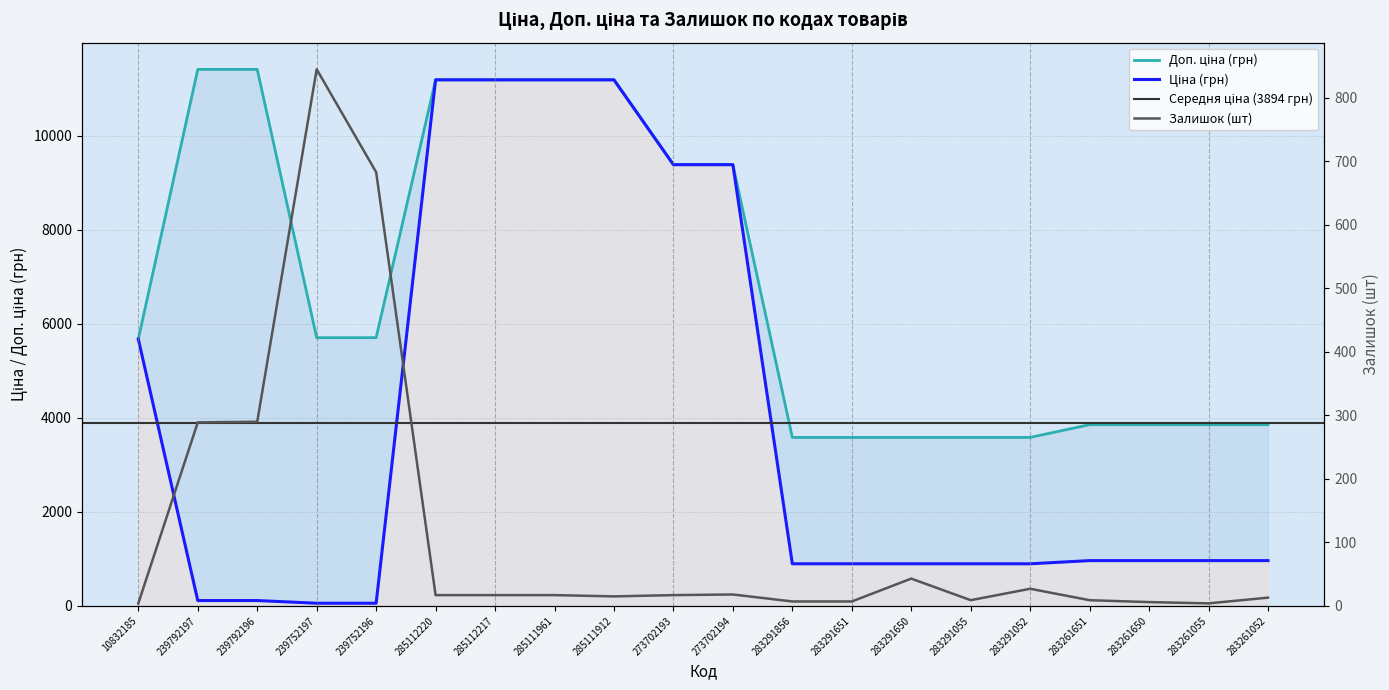

True or false: Доп. ціна and Ціна intersect in this chart.

False